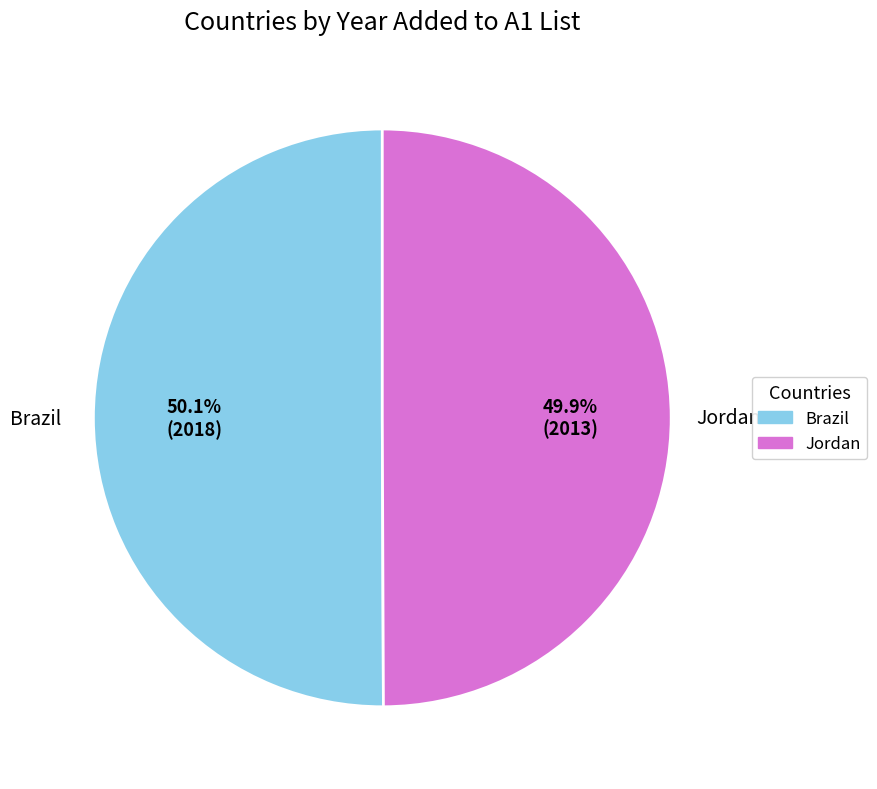

Approximately how many times larger is the value at Brazil compared to Jordan?

1.0